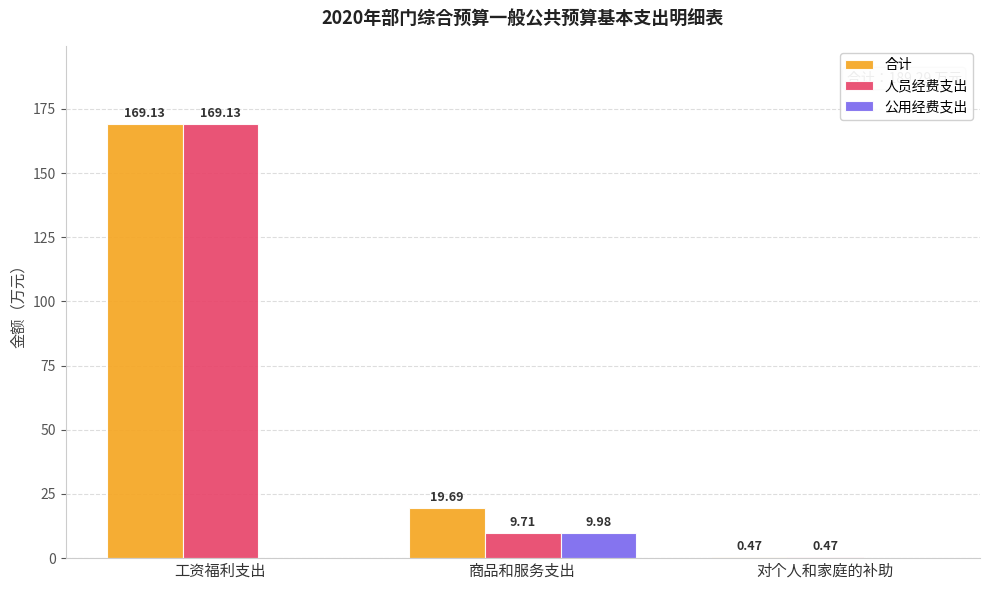

Is the value of 公用经费支出 at 对个人和家庭的补助 greater than the value of 人员经费支出 at 工资福利支出?

No